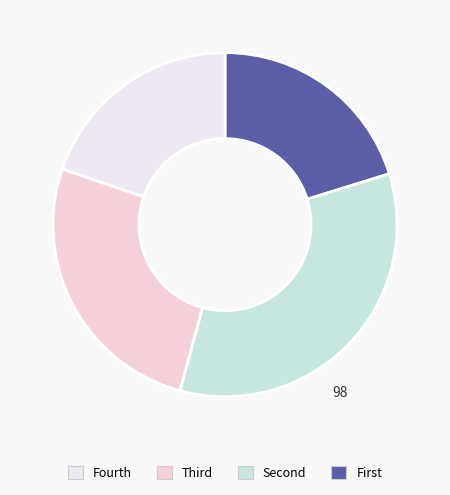

Does any single category account for the majority?

No